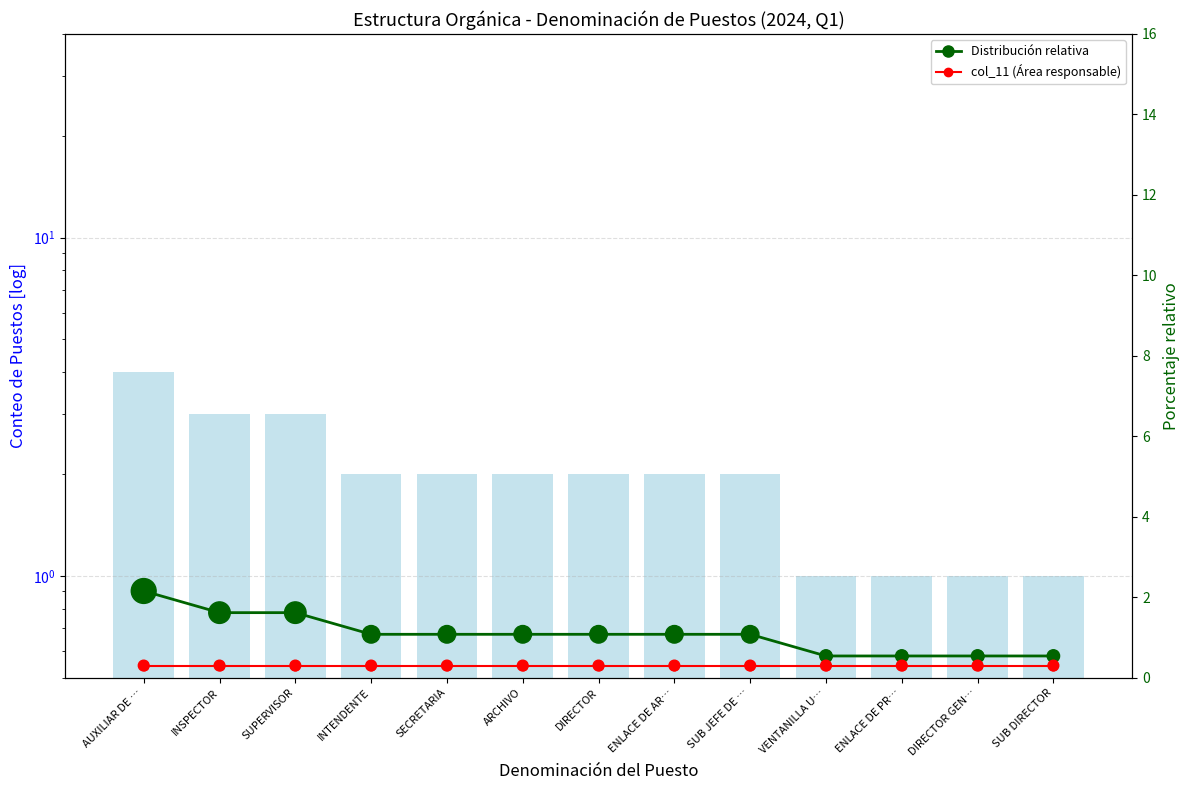

Which series has the largest total across all categories?

Count